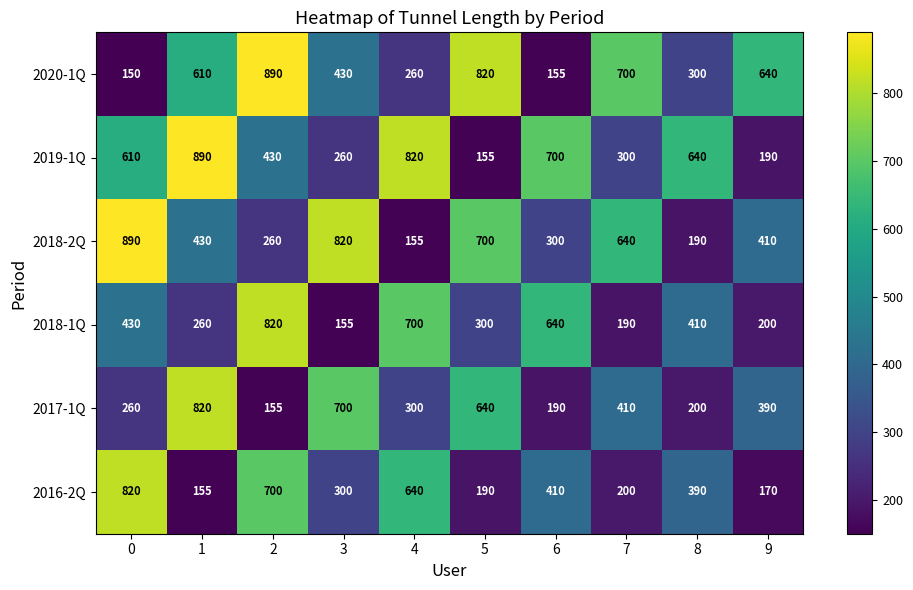

At which category is the sum across all series the highest?

2